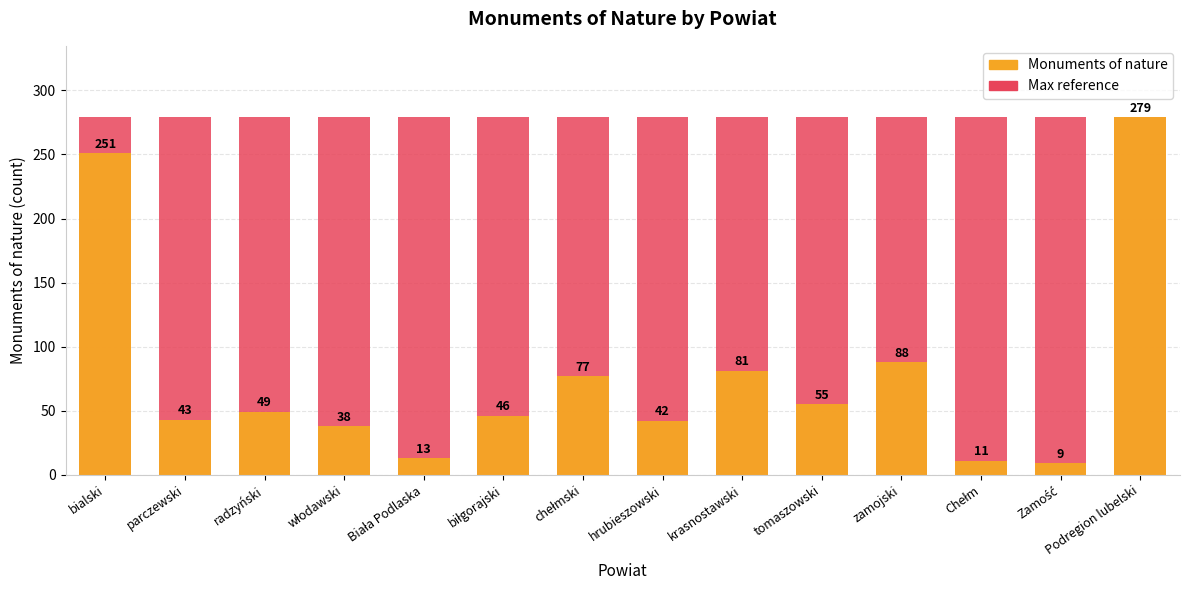

How many values in the Monuments of nature series are below 49?

7